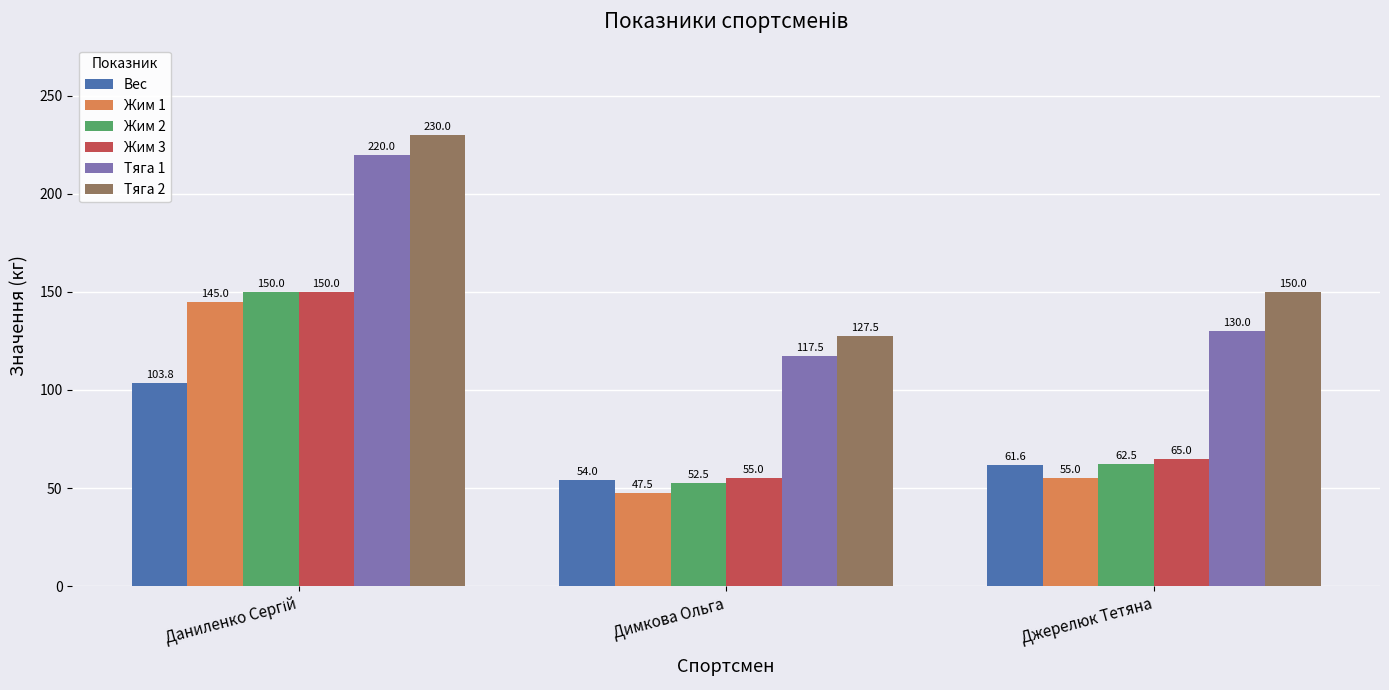

True or false: Тяга 2 has a value of 70.5 at Димкова Ольга.

False